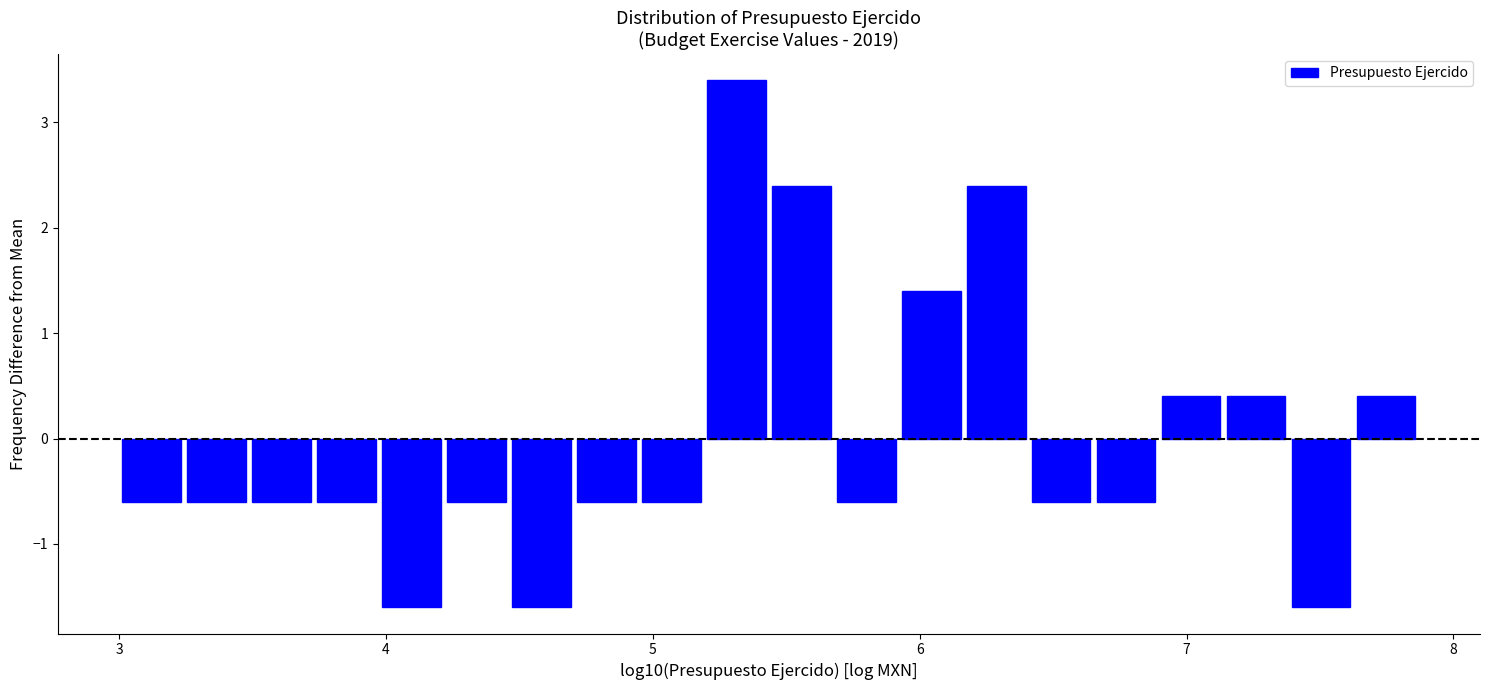

Around what value on the x-axis is the tallest bar? Give the approximate position of its centre, as read against the axis.

5.3